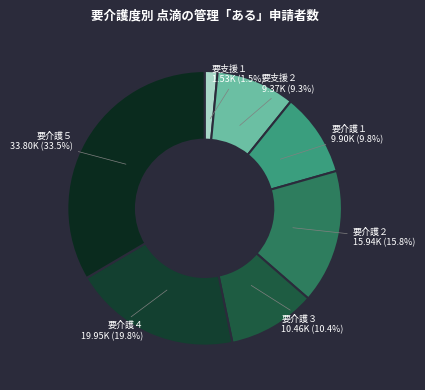

How many segments does this pie chart have?

7